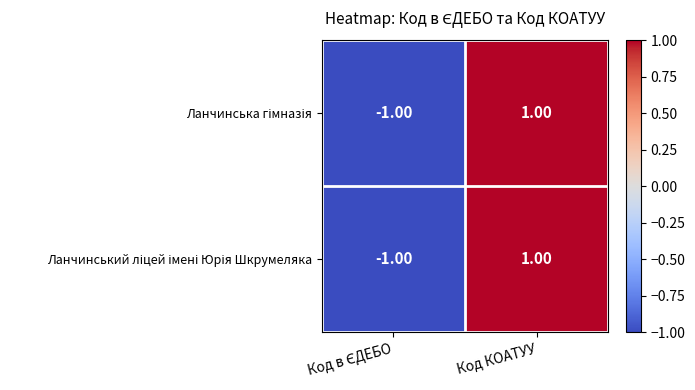

Count the number of data series in this chart.

2